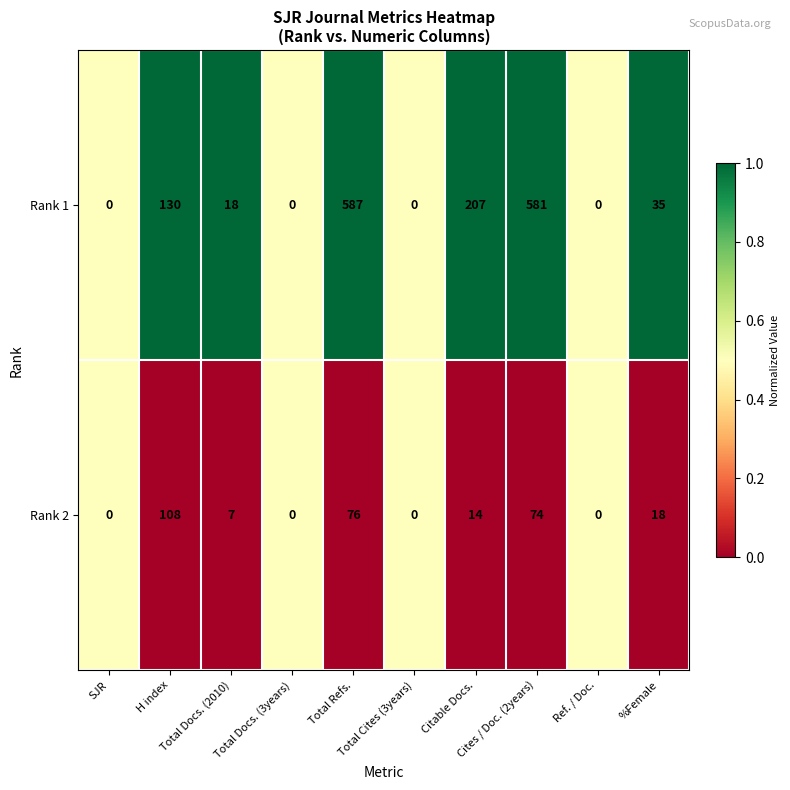

List the series in order of their peak value, lowest first.

Rank 2, Rank 1